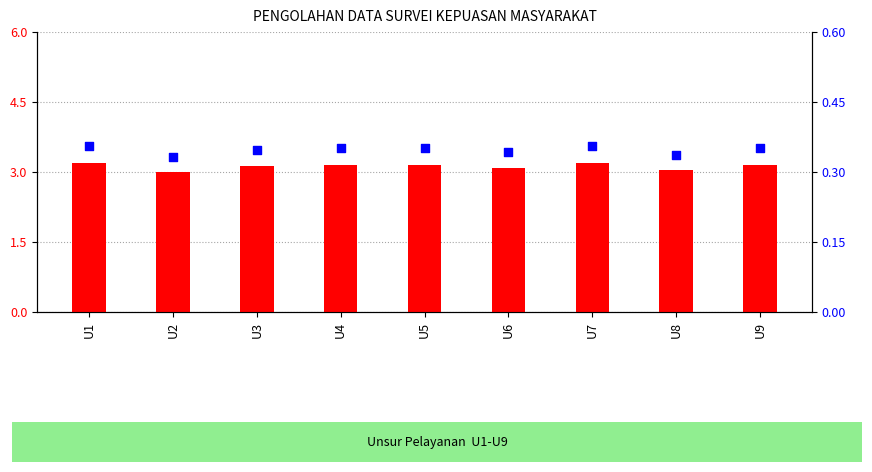

At which category is the sum across all series the highest?

U1